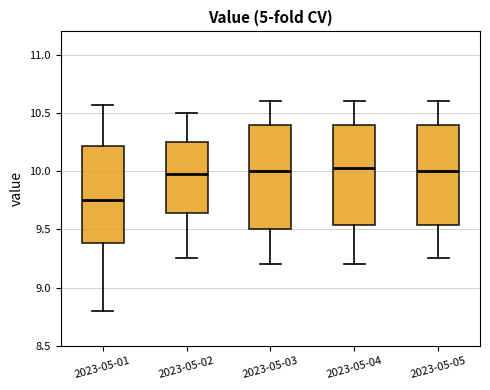

Reading left to right, read every box against the y-axis: the position of its median line, the range the box covers, and the ends of its whiskers. The values are not printed on the chart, so give them approximately, as read against the axis.

2023-05-01: median 9.75, box 9.40 to 10.20, whiskers 8.80 to 10.55
2023-05-02: median 10.00, box 9.65 to 10.25, whiskers 9.25 to 10.50
2023-05-03: median 10.00, box 9.50 to 10.40, whiskers 9.20 to 10.60
2023-05-04: median 10.05, box 9.55 to 10.40, whiskers 9.20 to 10.60
2023-05-05: median 10.00, box 9.55 to 10.40, whiskers 9.25 to 10.60